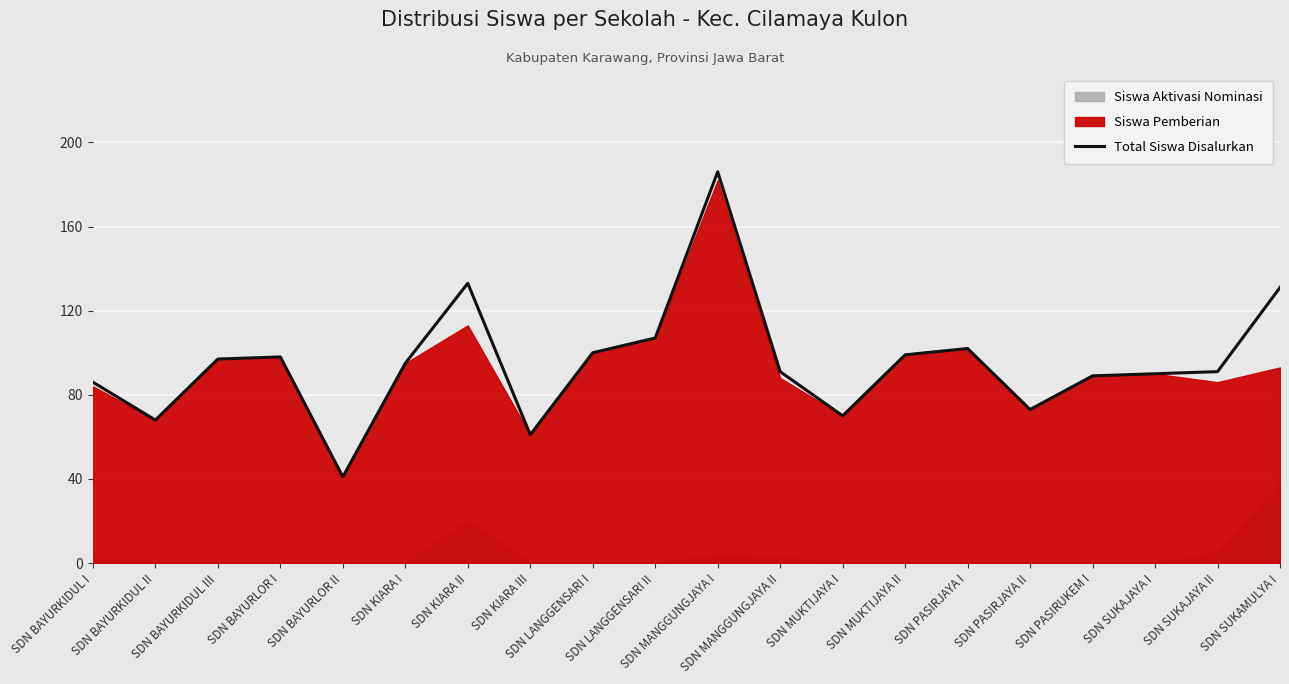

What is the difference between the maximum and second lowest values?

125